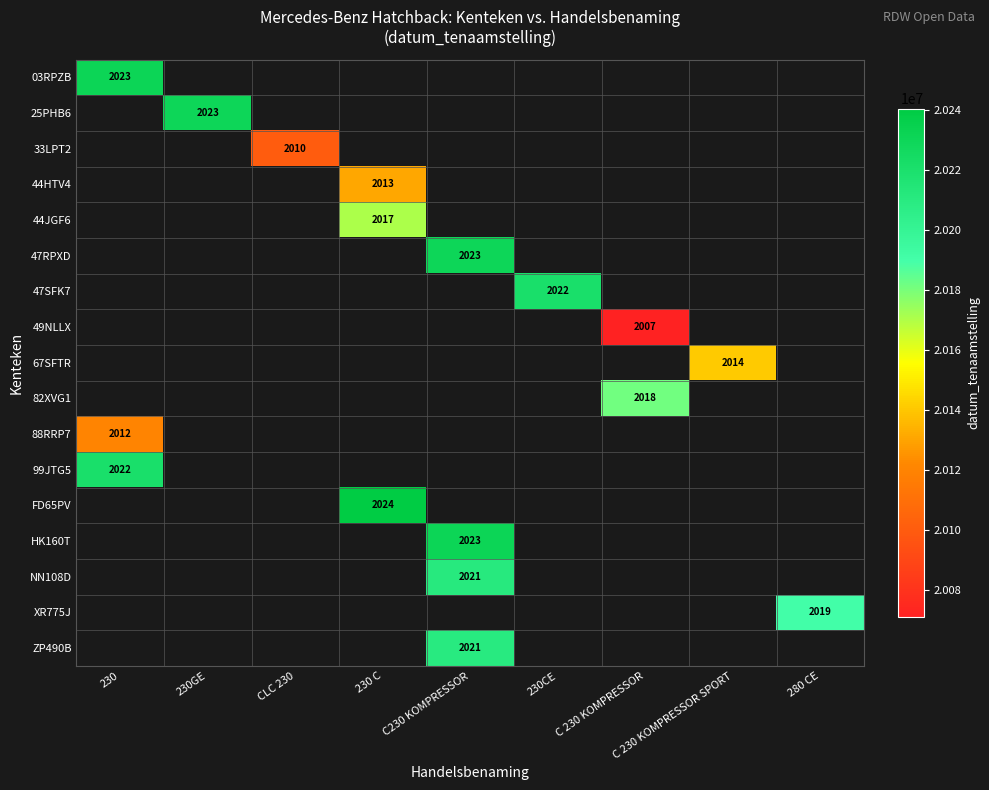

How many positive values does the 25PHB6 series have?

1